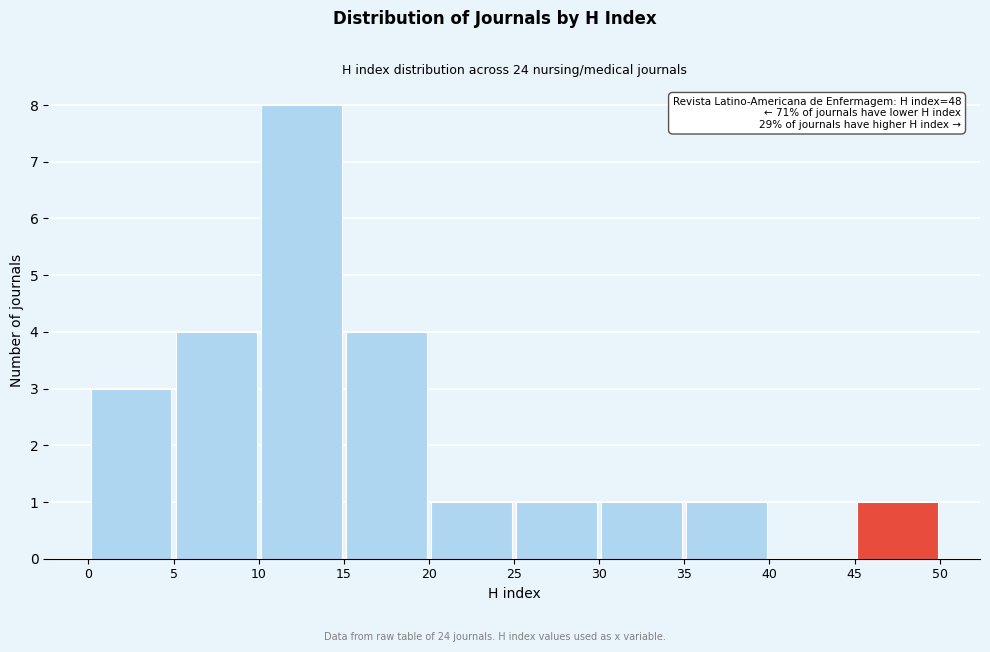

Over which range of the x-axis is the bar tallest?

10 to 15